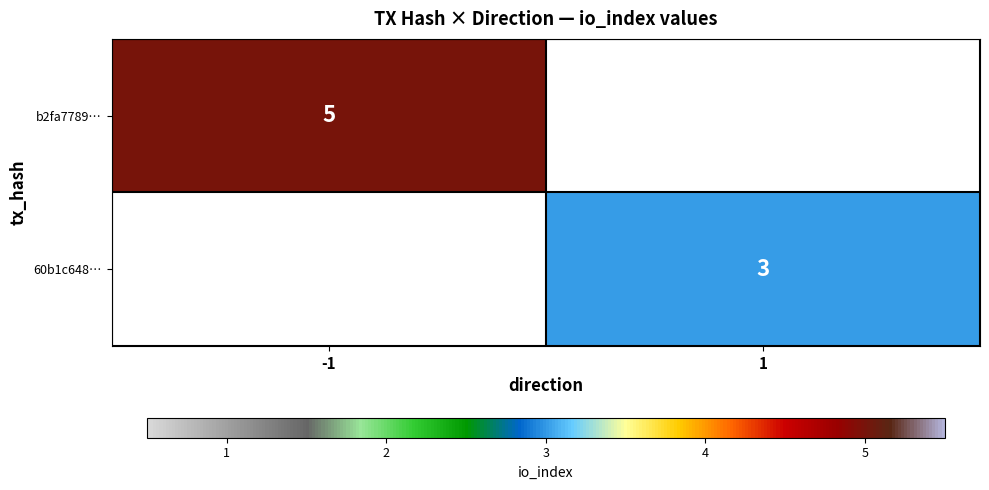

Is the value of 60b1c648… at 1 greater than the value of b2fa7789… at -1?

No